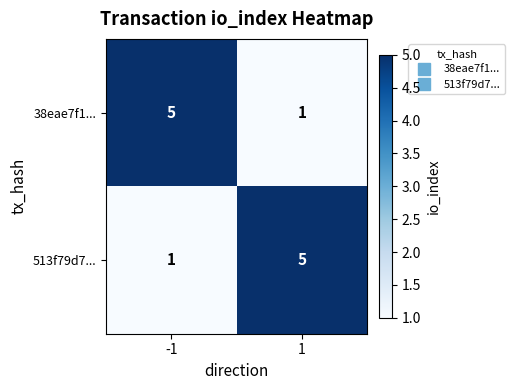

Reading right to left, what are all the values shown in this chart?

38eae7f1...: 1=1	-1=5
513f79d7...: 1=5	-1=1